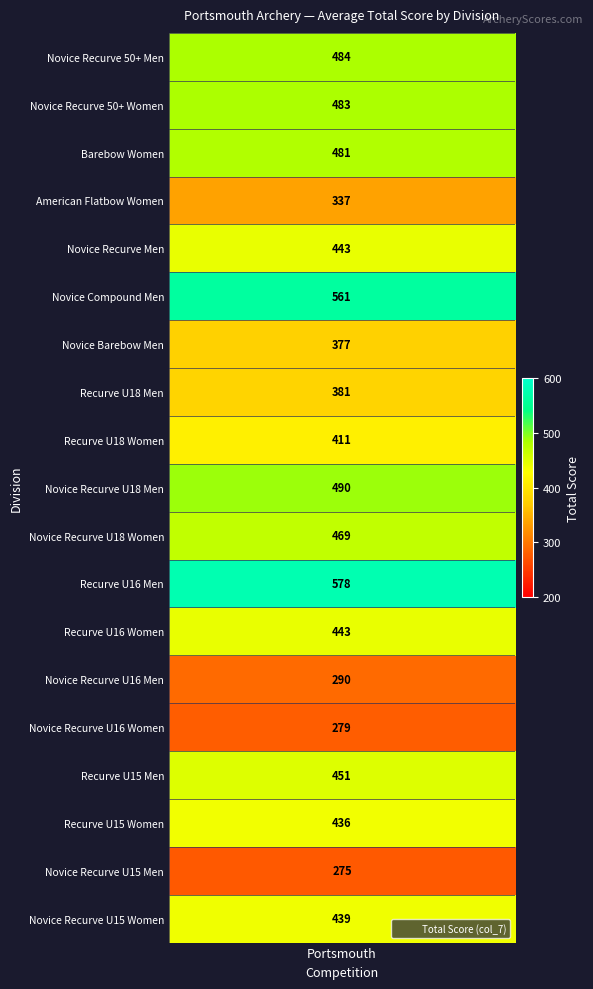

Rank the categories by value from lowest to highest.

17, 14, 13, 3, 6, 7, 8, 16, 18, 4, 12, 15, 10, 2, 1, values, 9, 5, 11